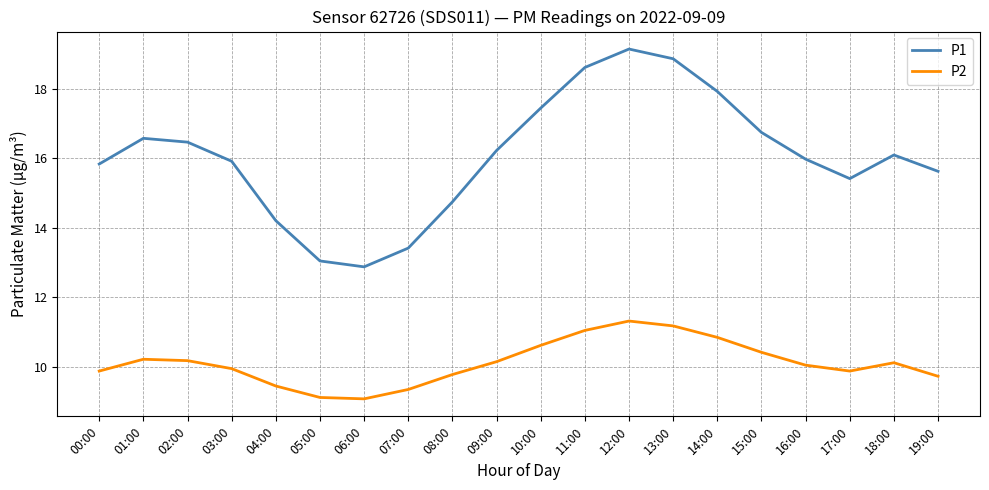

Is it true that P1 equals 18.6 at 11:00?

True